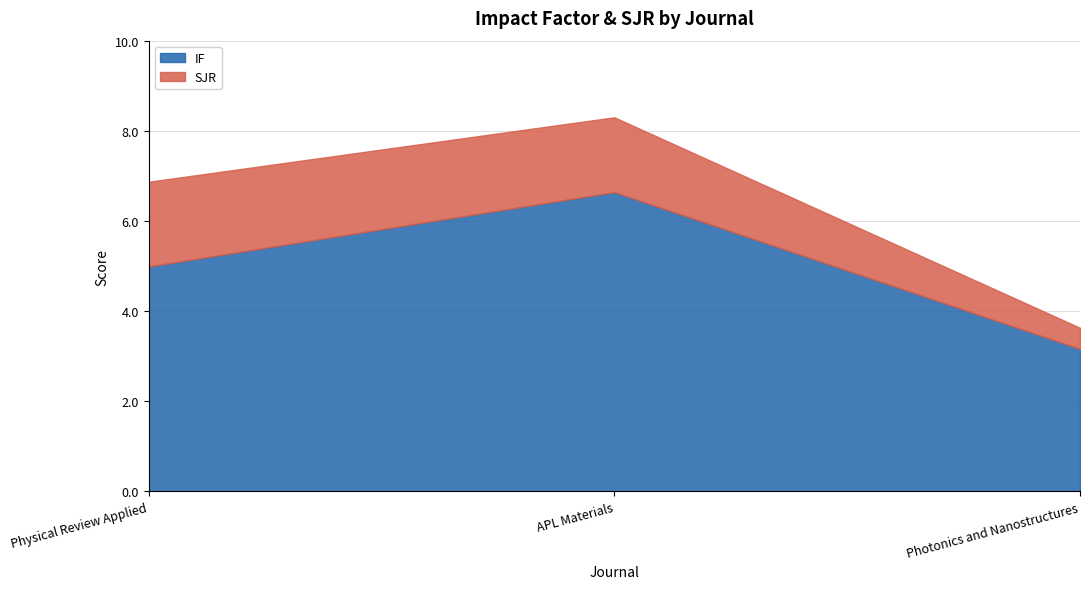

At which category is the sum across all series the highest?

APL Materials